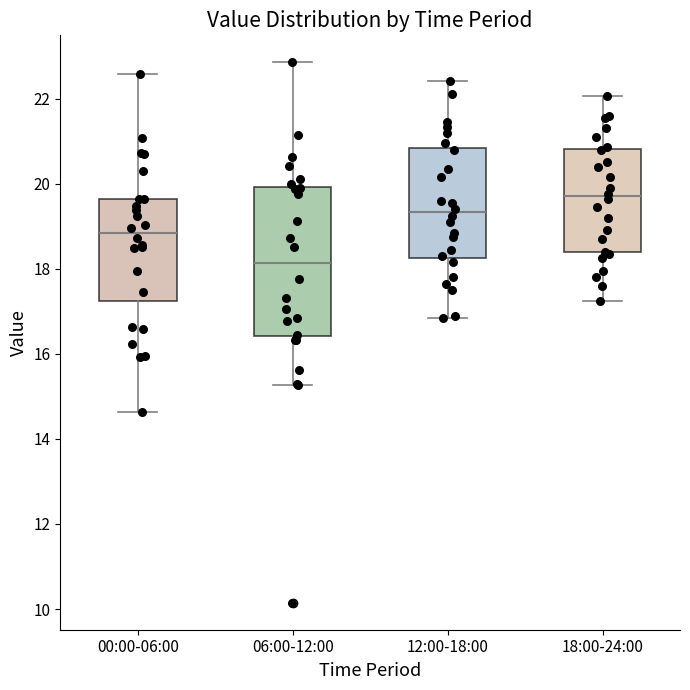

Which box's median line is the lowest?

06:00-12:00